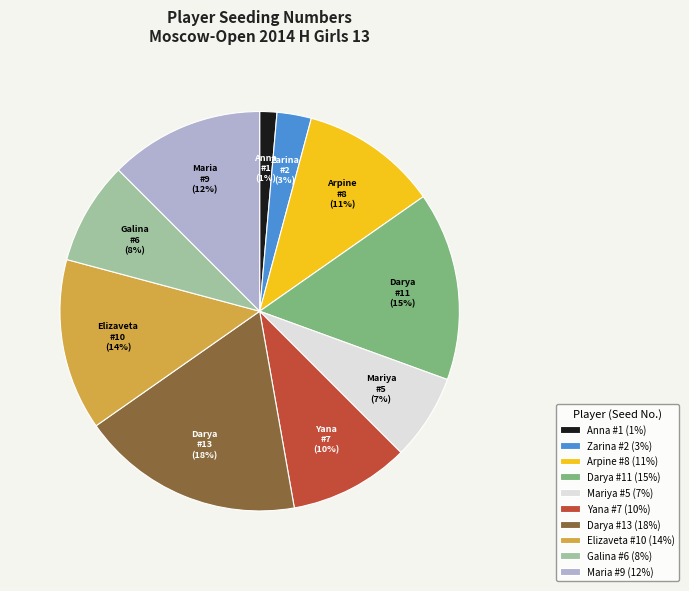

To the nearest percent, what percentage of the pie is Darya #13 (18%)?

18%